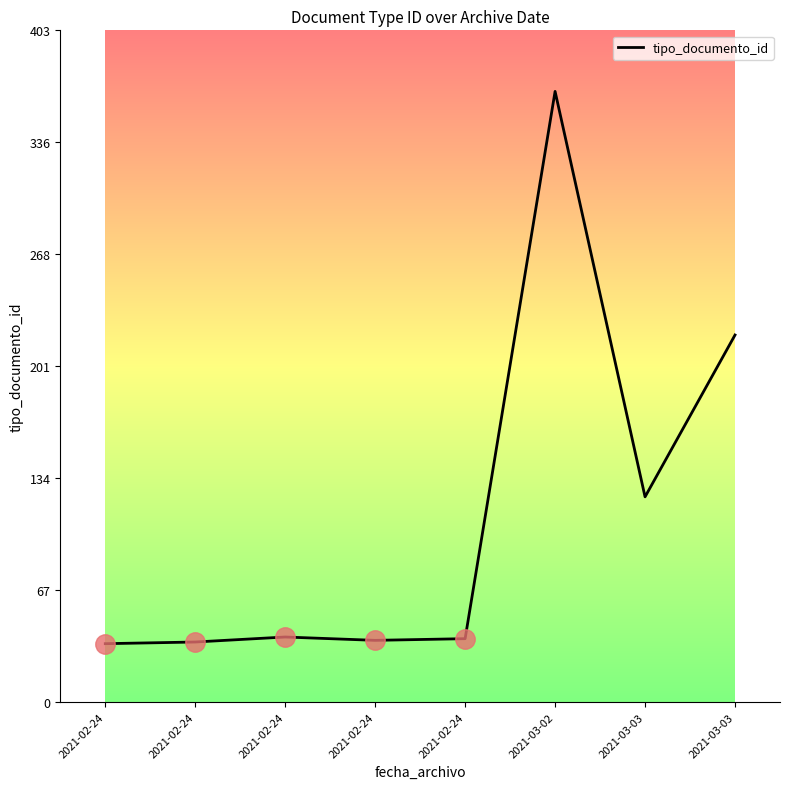

Is it true that the value at 2021-02-24 is 20?

False